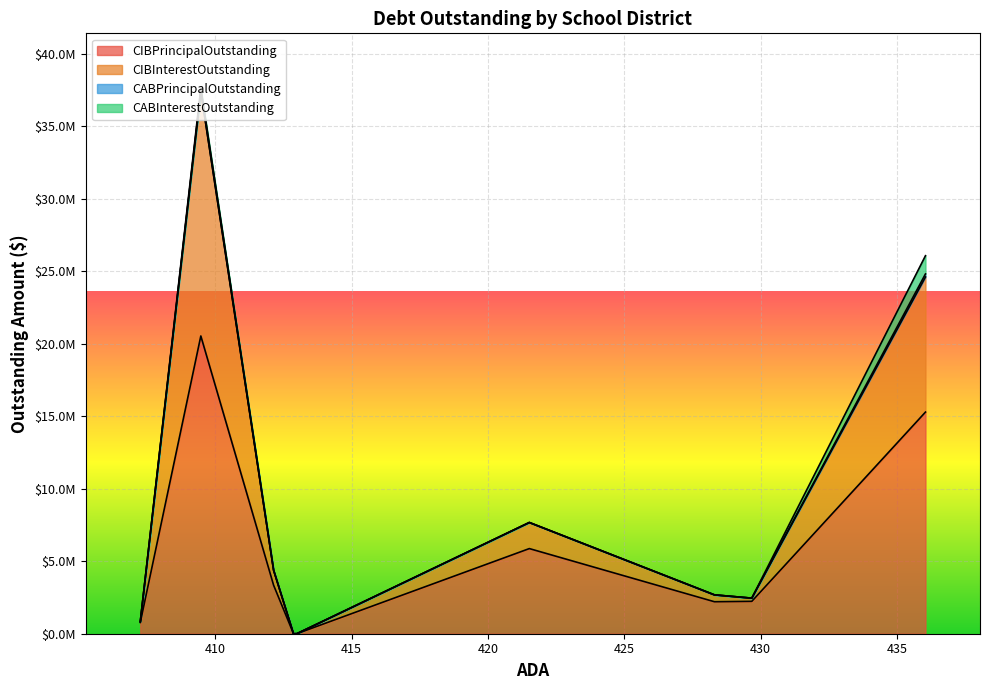

Reading left to right, transcribe all the data shown in this chart.

CIBPrincipalOutstanding: Lipan ISD=15285000.0	Petrolia ISD=2233000.0	La Pryor ISD=2205000.0	Frost ISD=5871000.0	Quanah ISD=0.0	Smyer ISD=0.0	Tenaha ISD=3342000.0	Bartlett ISD=20532000.0	Colmesneil ISD=775000.0
CIBInterestOutstanding: Lipan ISD=9318437.5	Petrolia ISD=220749.9	La Pryor ISD=473607.5	Frost ISD=1799124.0	Quanah ISD=0.0	Smyer ISD=0.0	Tenaha ISD=1036837.0	Bartlett ISD=16857287.6	Colmesneil ISD=56049.0
CABPrincipalOutstanding: Lipan ISD=208076.5	Petrolia ISD=0.0	La Pryor ISD=0.0	Frost ISD=0.0	Quanah ISD=0.0	Smyer ISD=0.0	Tenaha ISD=0.0	Bartlett ISD=25000.0	Colmesneil ISD=0.0
CABInterestOutstanding: Lipan ISD=1256923.5	Petrolia ISD=0.0	La Pryor ISD=0.0	Frost ISD=0.0	Quanah ISD=0.0	Smyer ISD=0.0	Tenaha ISD=0.0	Bartlett ISD=225000.0	Colmesneil ISD=0.0